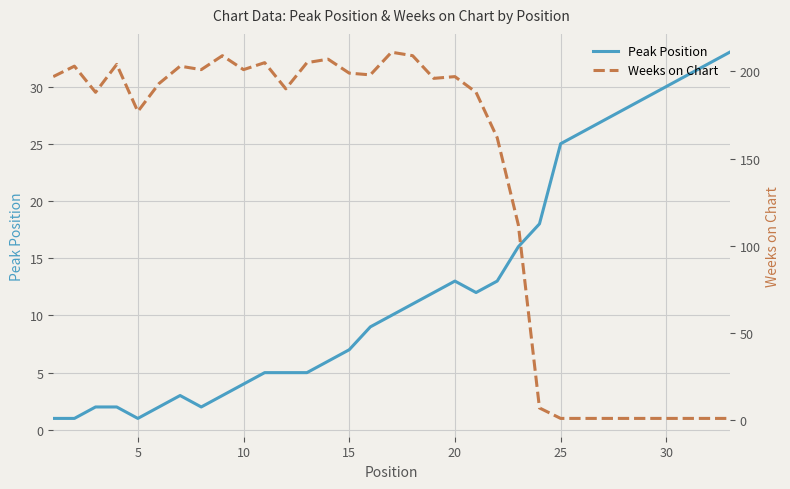

The value of Peak Position at 5 is 1. True or false?

True